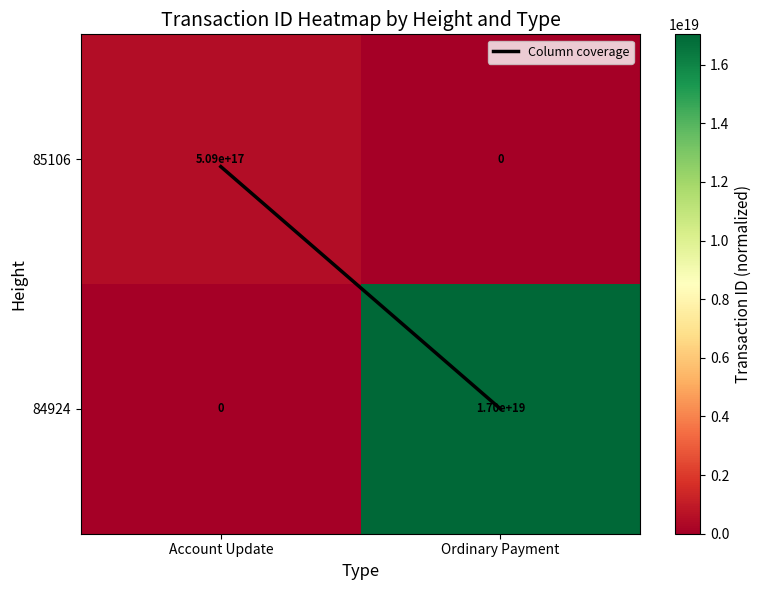

The value of 85106 at Account Update is 795398809246587776. True or false?

False